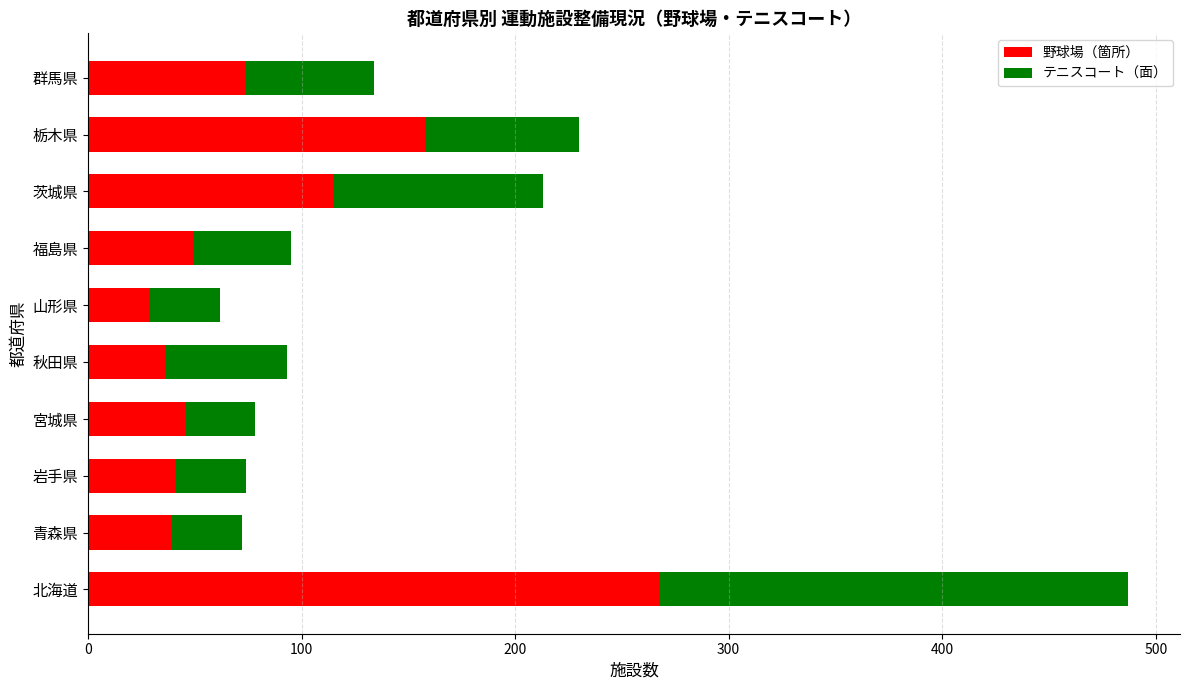

At which label is 野球場（箇所） closest to 148?

栃木県